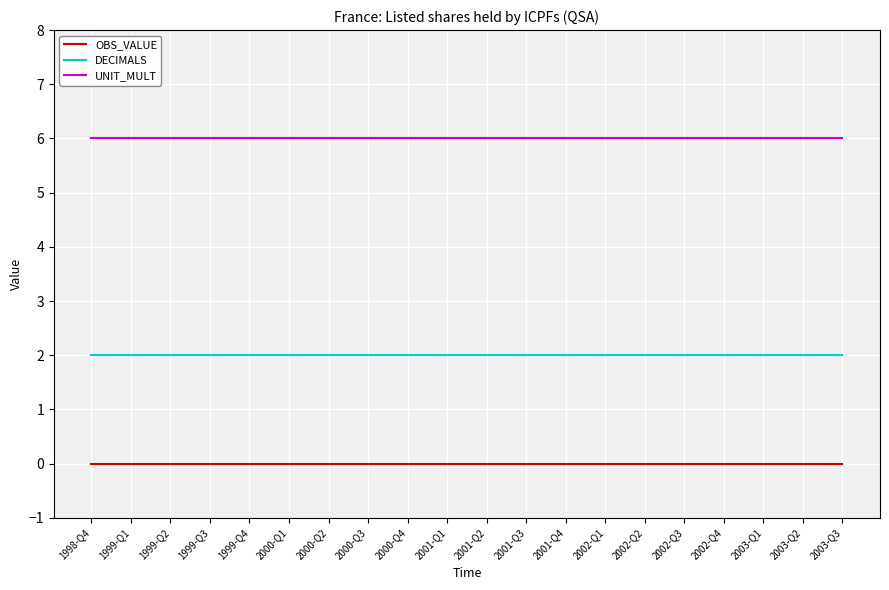

Reading left to right, what are all the values shown in this chart?

OBS_VALUE: 1998-Q4=0	1999-Q1=0	1999-Q2=0	1999-Q3=0	1999-Q4=0	2000-Q1=0	2000-Q2=0	2000-Q3=0	2000-Q4=0	2001-Q1=0	2001-Q2=0	2001-Q3=0	2001-Q4=0	2002-Q1=0	2002-Q2=0	2002-Q3=0	2002-Q4=0	2003-Q1=0	2003-Q2=0	2003-Q3=0
DECIMALS: 1998-Q4=2	1999-Q1=2	1999-Q2=2	1999-Q3=2	1999-Q4=2	2000-Q1=2	2000-Q2=2	2000-Q3=2	2000-Q4=2	2001-Q1=2	2001-Q2=2	2001-Q3=2	2001-Q4=2	2002-Q1=2	2002-Q2=2	2002-Q3=2	2002-Q4=2	2003-Q1=2	2003-Q2=2	2003-Q3=2
UNIT_MULT: 1998-Q4=6	1999-Q1=6	1999-Q2=6	1999-Q3=6	1999-Q4=6	2000-Q1=6	2000-Q2=6	2000-Q3=6	2000-Q4=6	2001-Q1=6	2001-Q2=6	2001-Q3=6	2001-Q4=6	2002-Q1=6	2002-Q2=6	2002-Q3=6	2002-Q4=6	2003-Q1=6	2003-Q2=6	2003-Q3=6